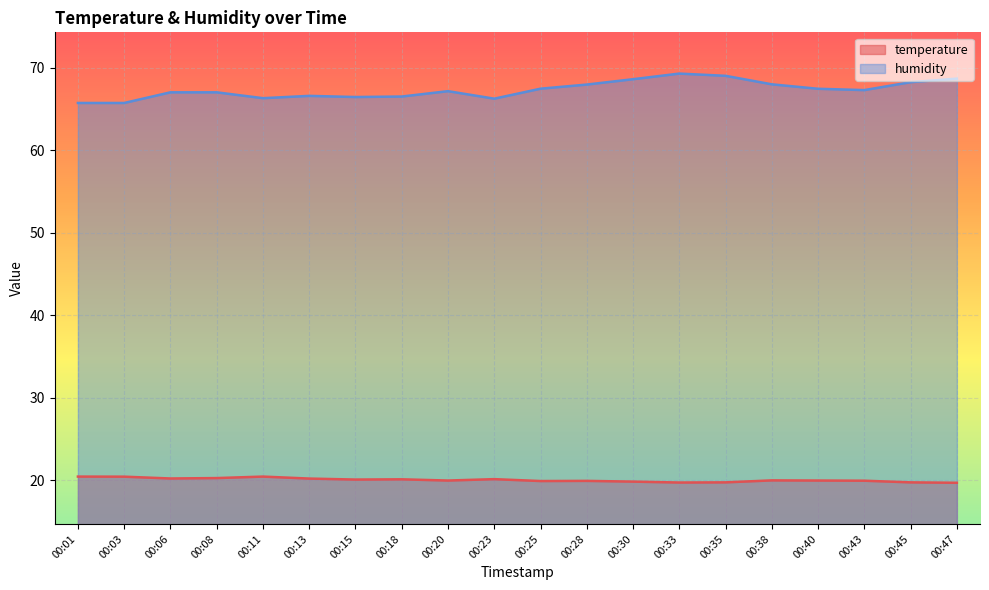

At which category is the sum across all series the highest?

00:33